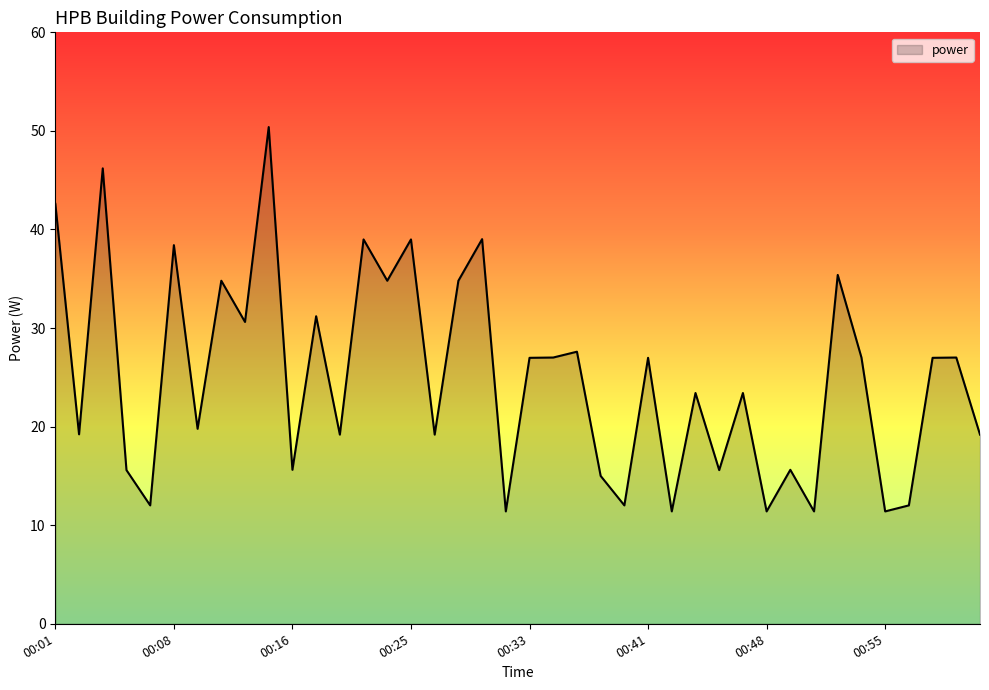

What is the maximum value shown in the chart?

50.4